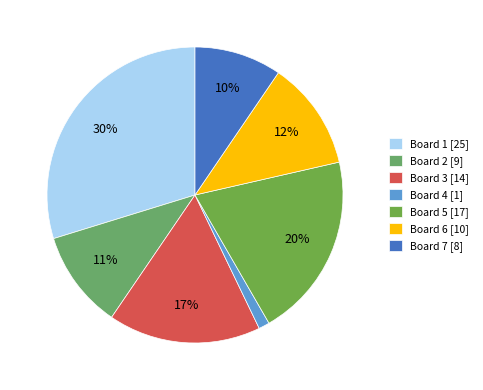

To the nearest percent, what is the difference between the largest and smallest slice percentages?

29%